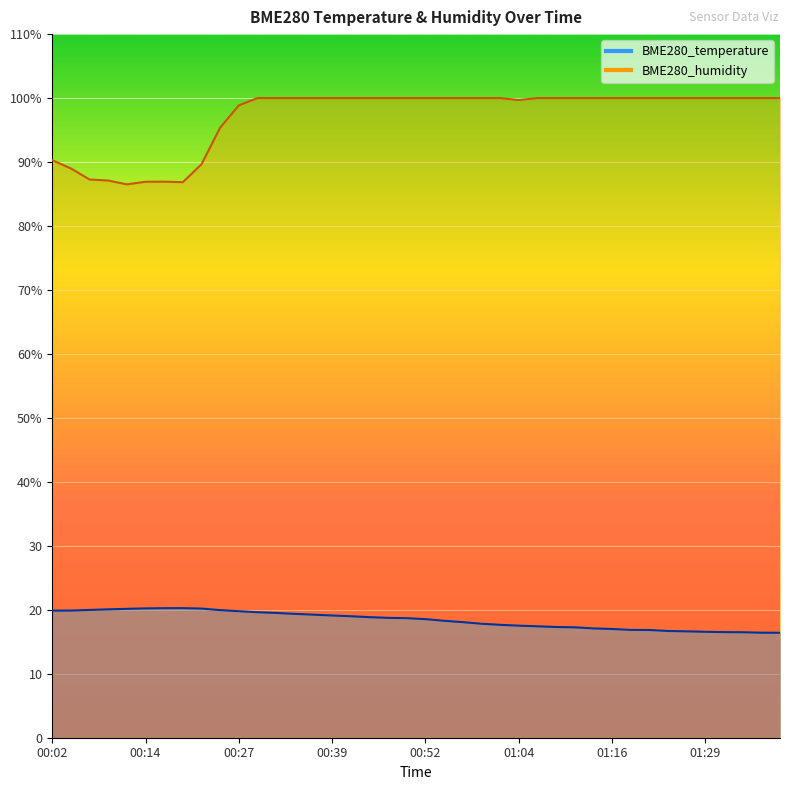

At which category is the sum across all series the highest?

00:29